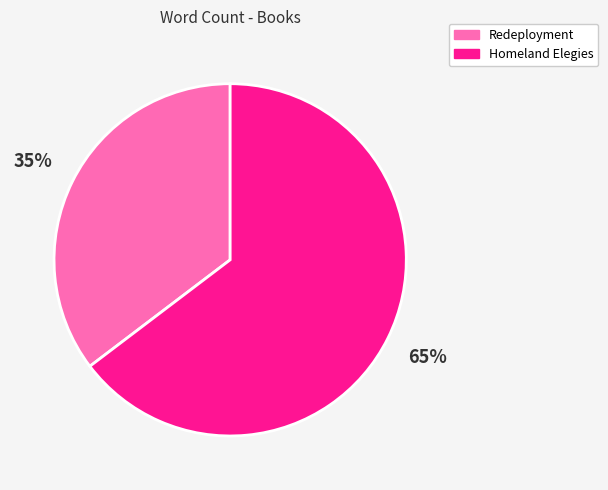

What percentage is the Homeland Elegies slice, to the nearest percent?

65%